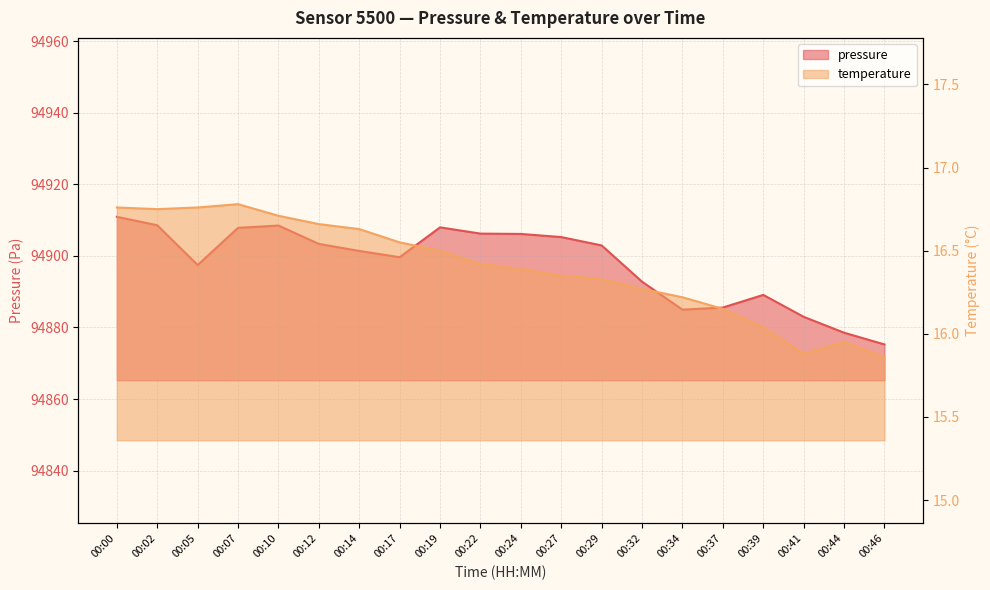

How many values in the pressure series exceed 94902?

10